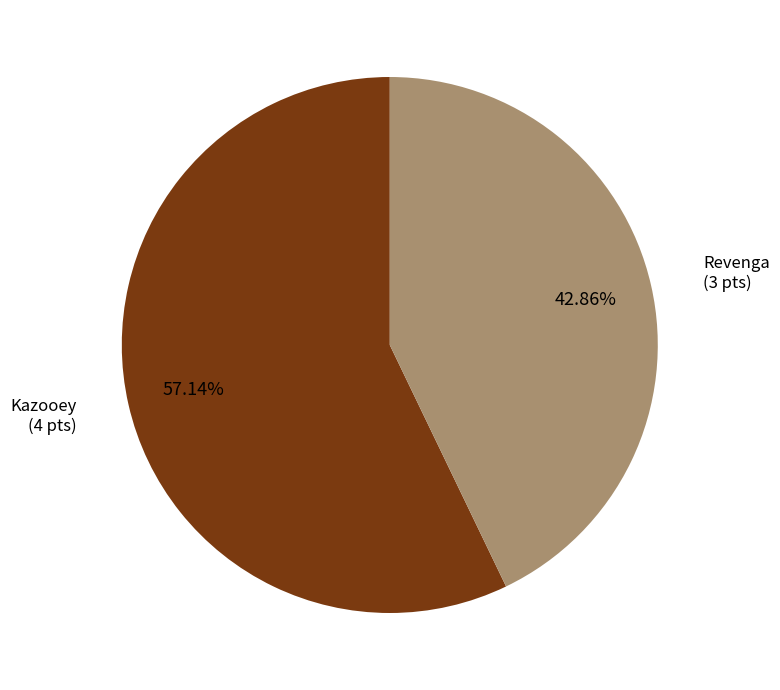

Is there a majority slice in this chart?

Yes